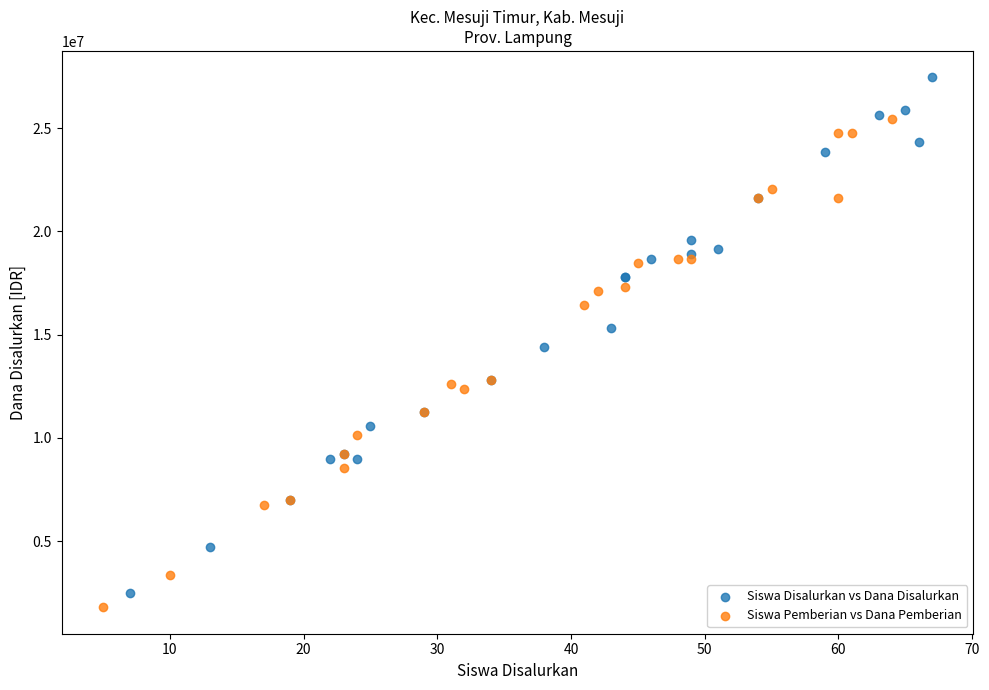

Which series reaches the maximum Y coordinate?

Siswa Disalurkan vs Dana Disalurkan